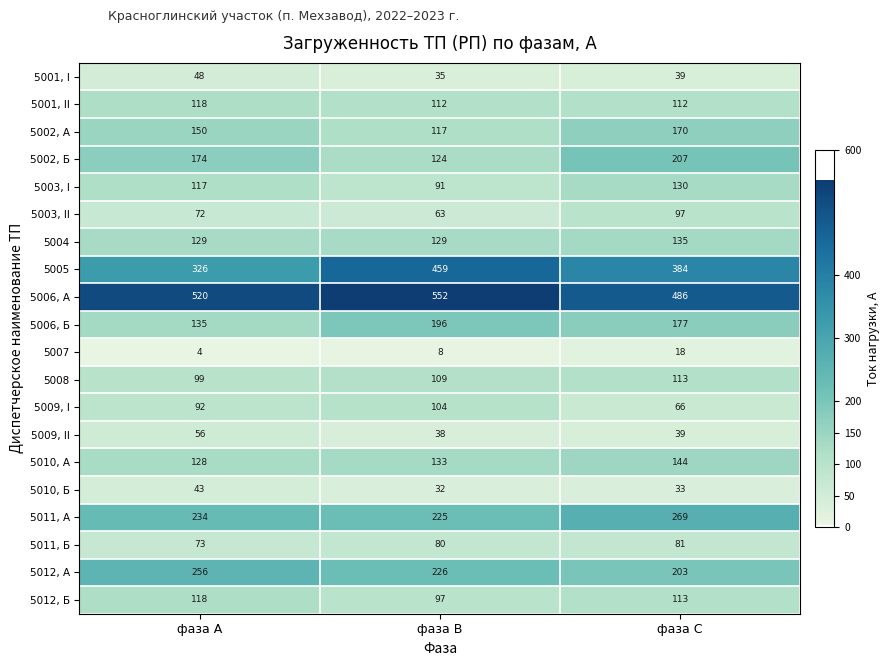

Count the 5002, А values in the range 117 to 170.

3